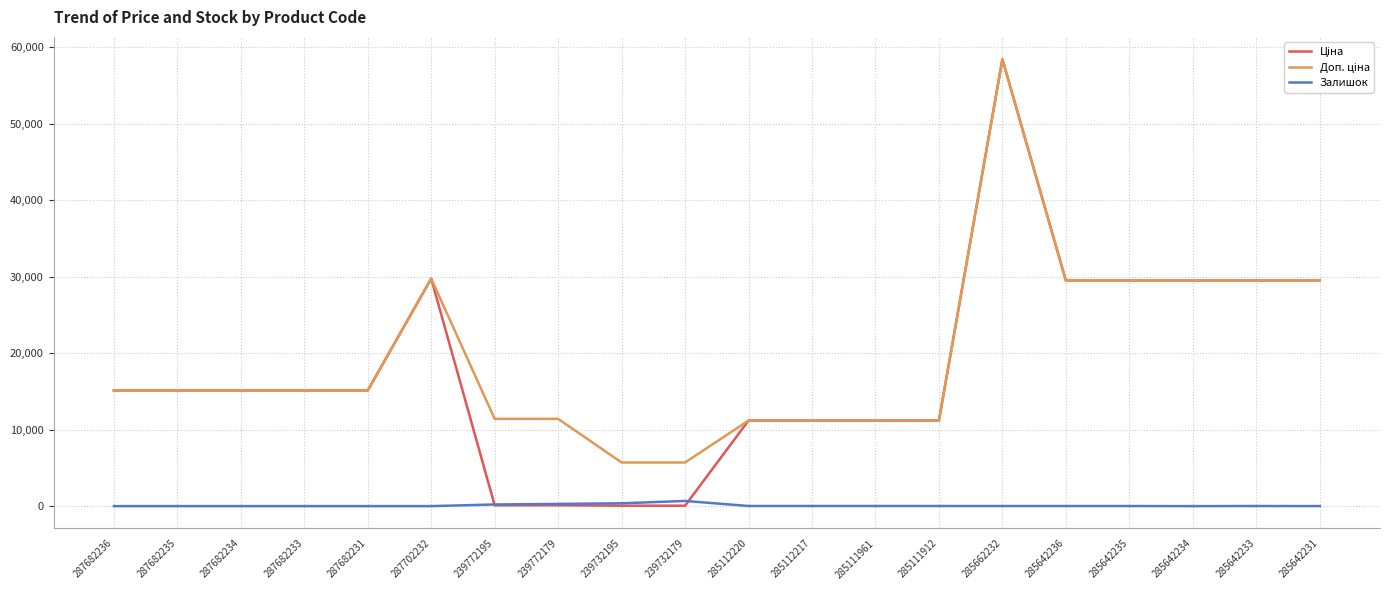

True or false: Залишок has a value of 0.0 at 287682234.

True